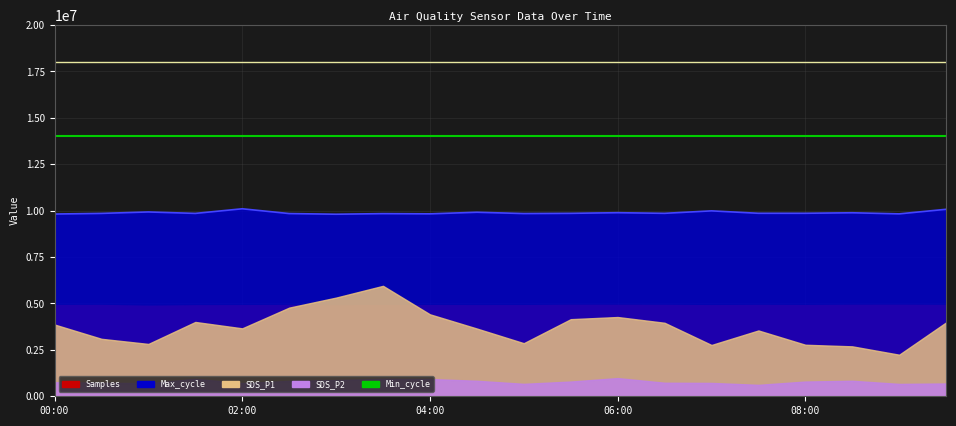

List the labels in order of SDS_P1 value, smallest first.

09:00, 08:30, 07:00, 08:00, 01:00, 05:00, 00:30, 07:30, 04:30, 02:00, 00:00, 06:30, 09:30, 01:30, 05:30, 06:00, 04:00, 02:30, 03:00, 03:30